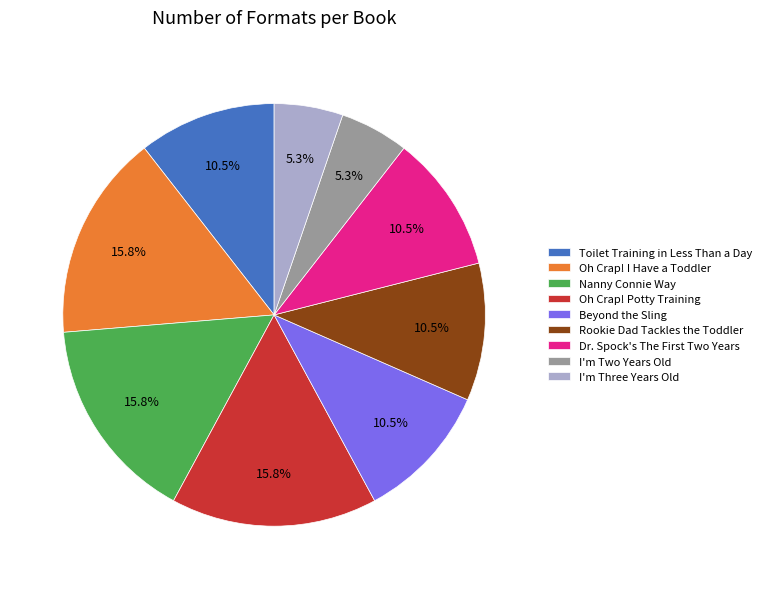

What is the total percentage of Toilet Training in Less Than a Day and I'm Two Years Old?

15.8%